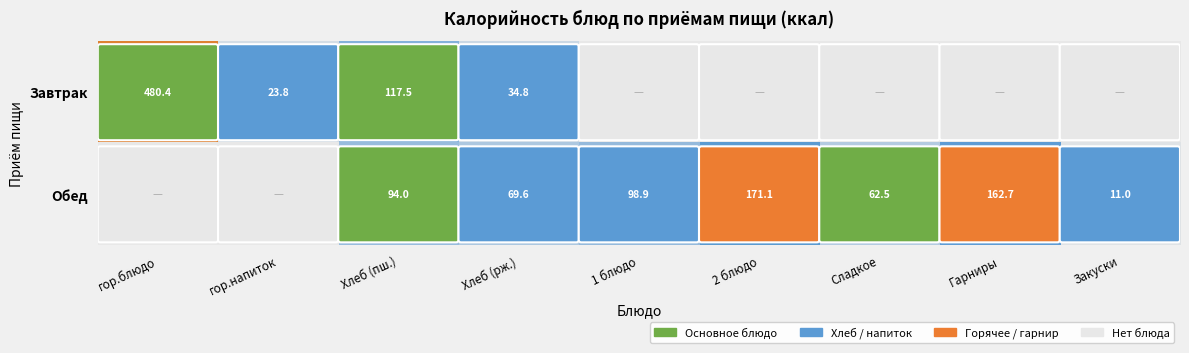

What is the sum of the Обед values at Закуски and 2 блюдо?

182.1